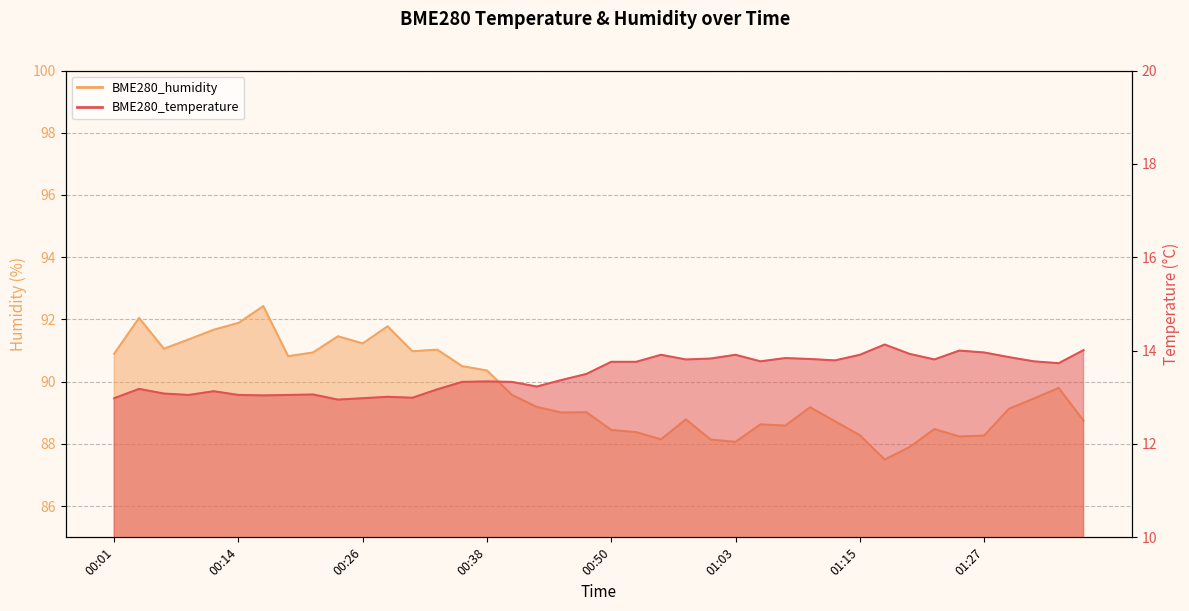

At which label is BME280_temperature closest to 13?

00:28